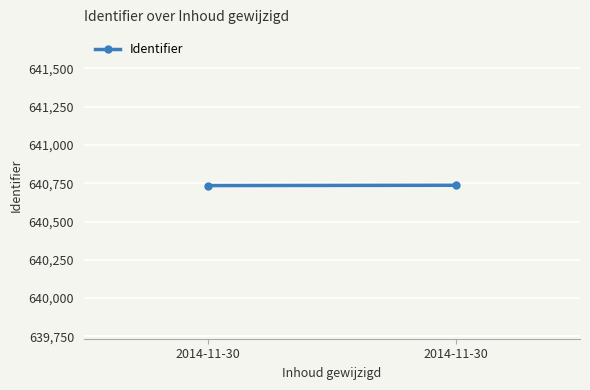

How many categories are shown in the chart?

2